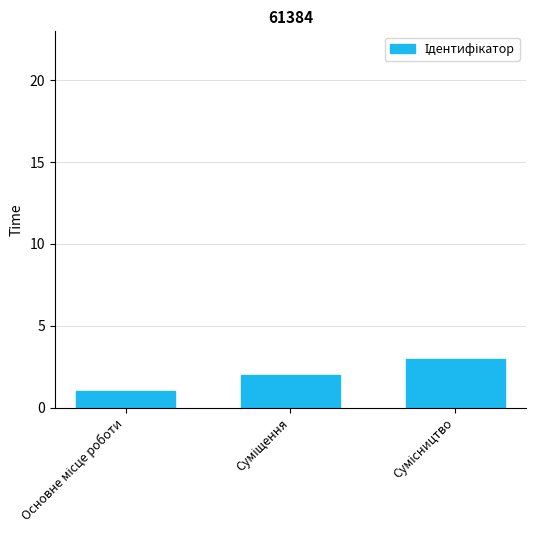

What is the maximum value shown in the chart?

3